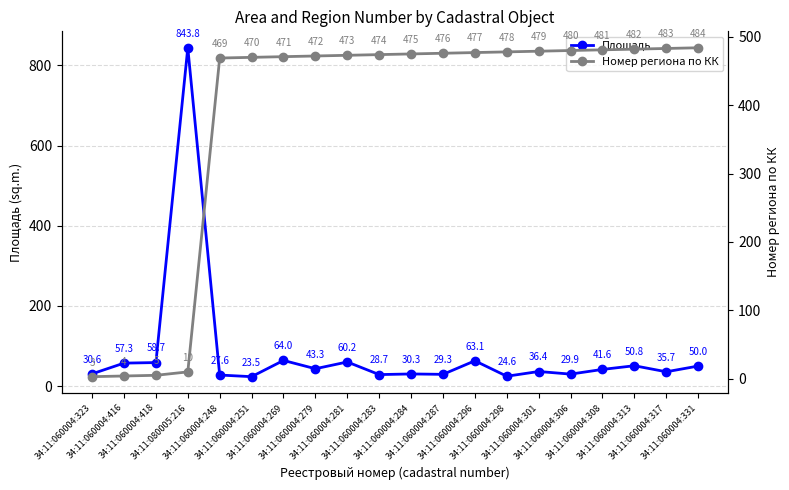

Is it true that Площадь equals 36.4 at 34:11:060004:301?

True